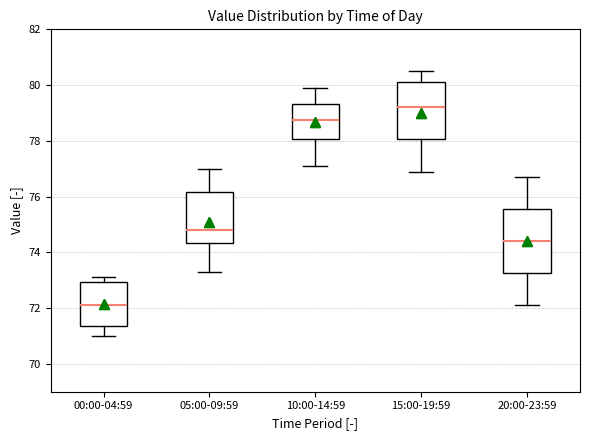

Reading left to right, read every box against the y-axis: the position of its median line, the range the box covers, and the ends of its whiskers. The values are not printed on the chart, so give them approximately, as read against the axis.

00:00-04:59: median 72.2, box 71.4 to 73.0, whiskers 71.0 to 73.2
05:00-09:59: median 74.8, box 74.4 to 76.2, whiskers 73.4 to 77.0
10:00-14:59: median 78.8, box 78.0 to 79.4, whiskers 77.2 to 80.0
15:00-19:59: median 79.2, box 78.0 to 80.2, whiskers 77.0 to 80.6
20:00-23:59: median 74.4, box 73.2 to 75.6, whiskers 72.2 to 76.8